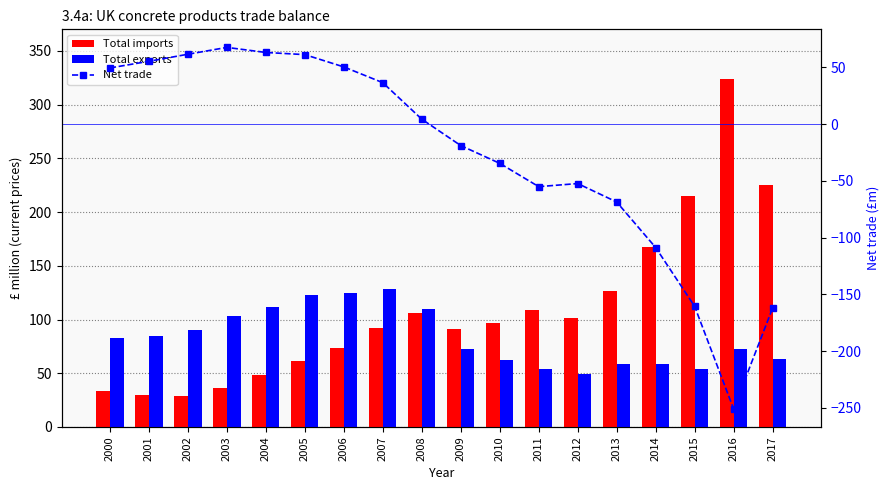

The value of Total exports at 2000 is 120.9. True or false?

False